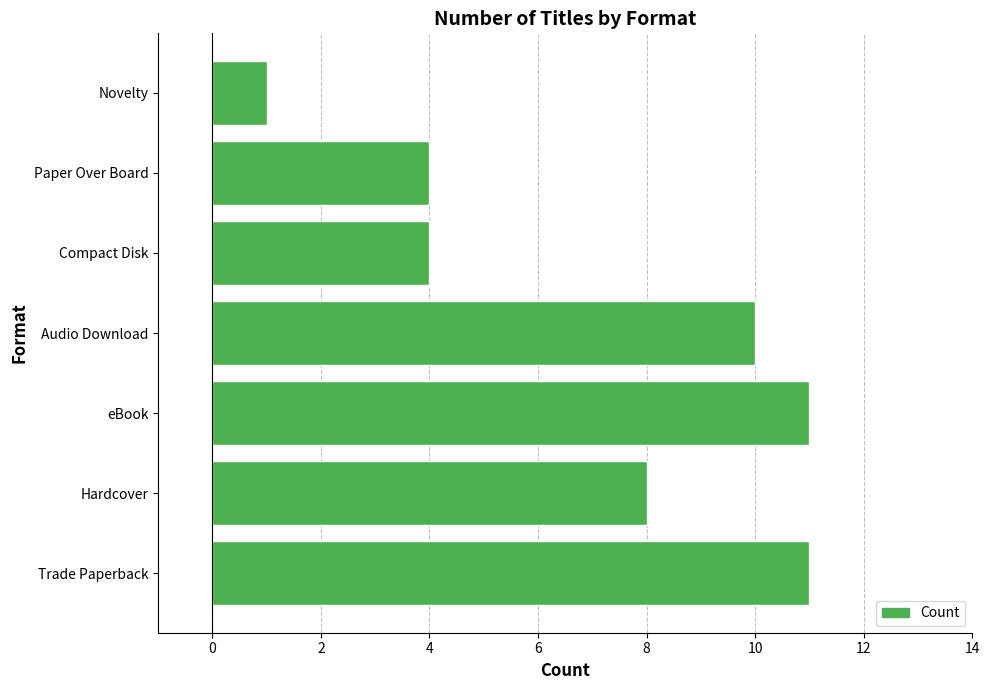

Reading bottom to top, transcribe all the data shown in this chart.

11	8	11	10	4	4	1